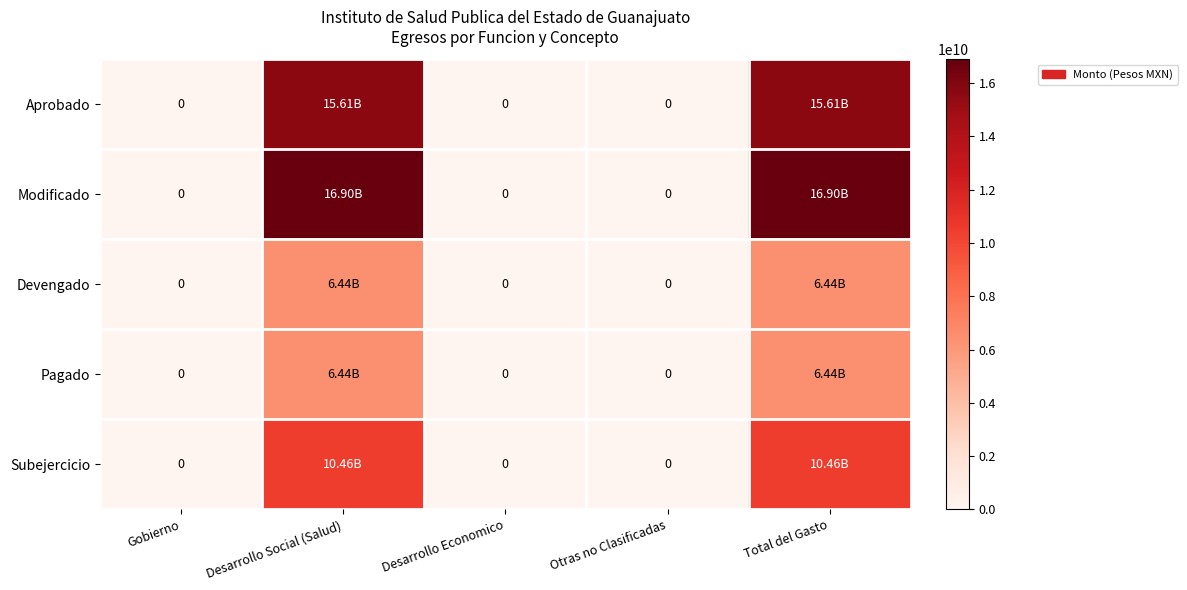

The value of Modificado at Gobierno is 8522990116.0. True or false?

False